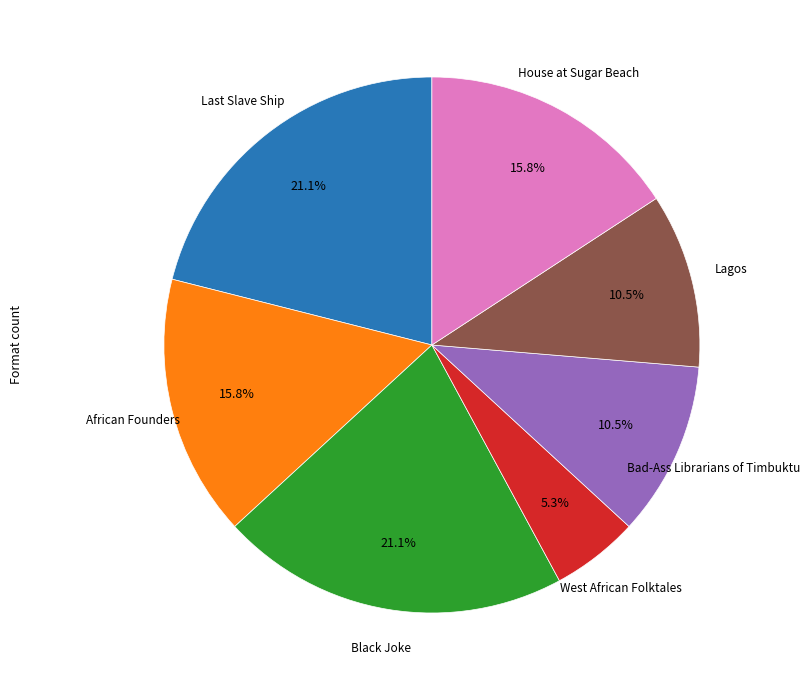

How many segments does this pie chart have?

7